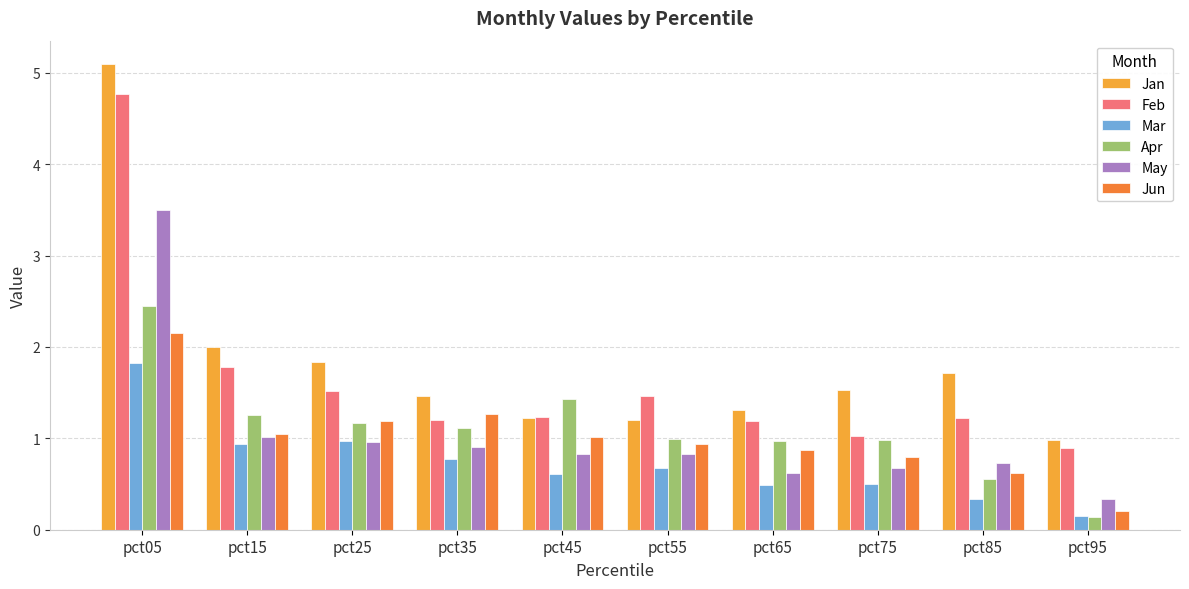

Which label corresponds to the largest value in the chart?

pct05